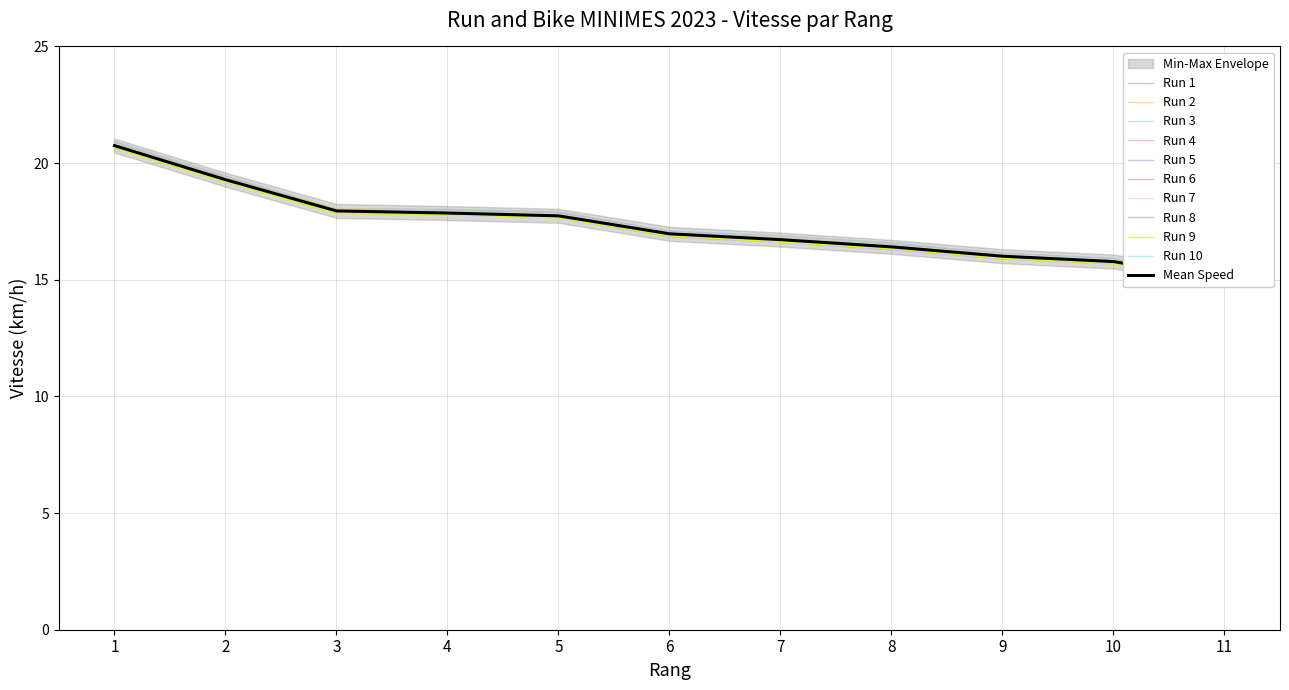

Rank the categories by value from lowest to highest.

11, 10, 9, 8, 7, 6, 5, 4, 3, 2, 1